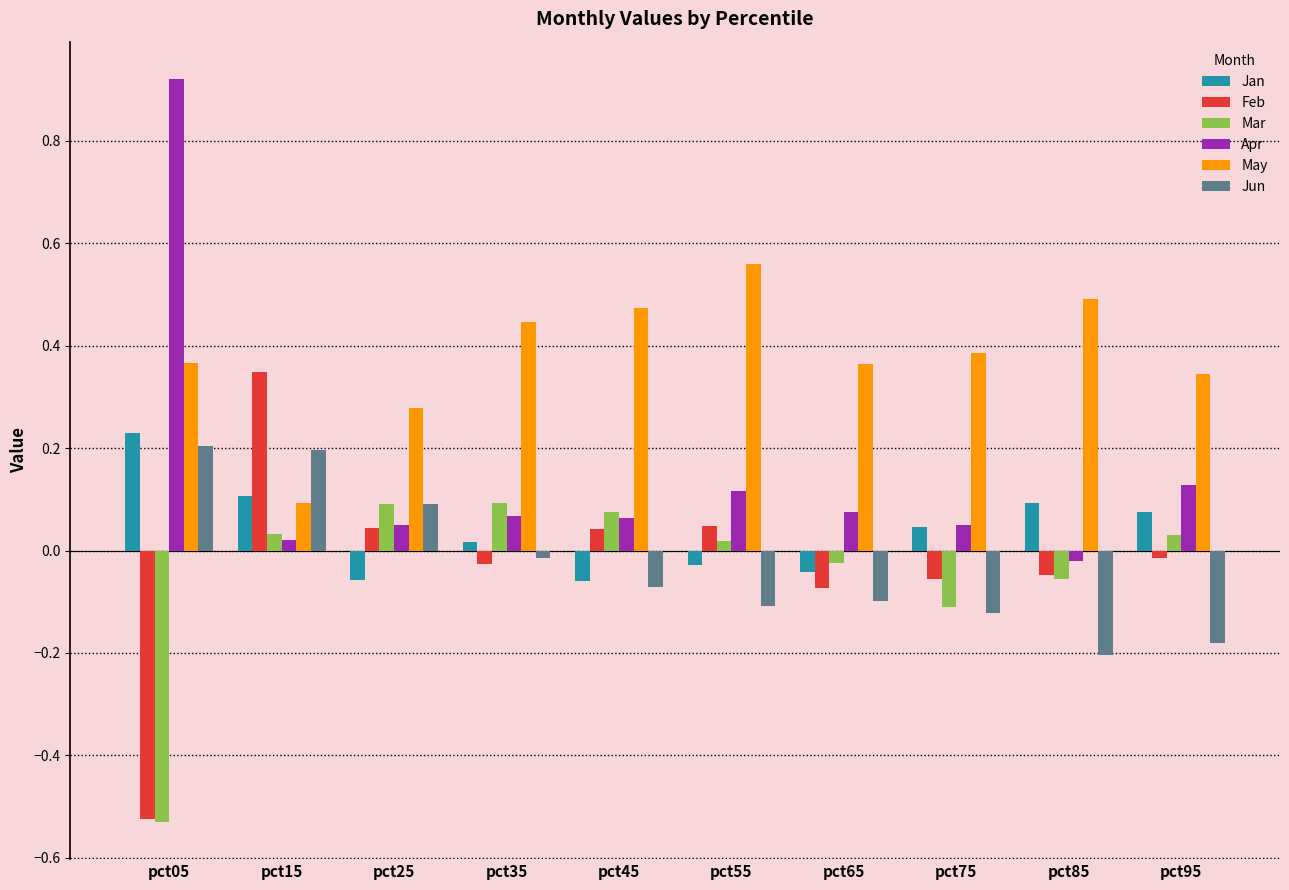

The value of Jan at pct85 is 0.0. True or false?

False